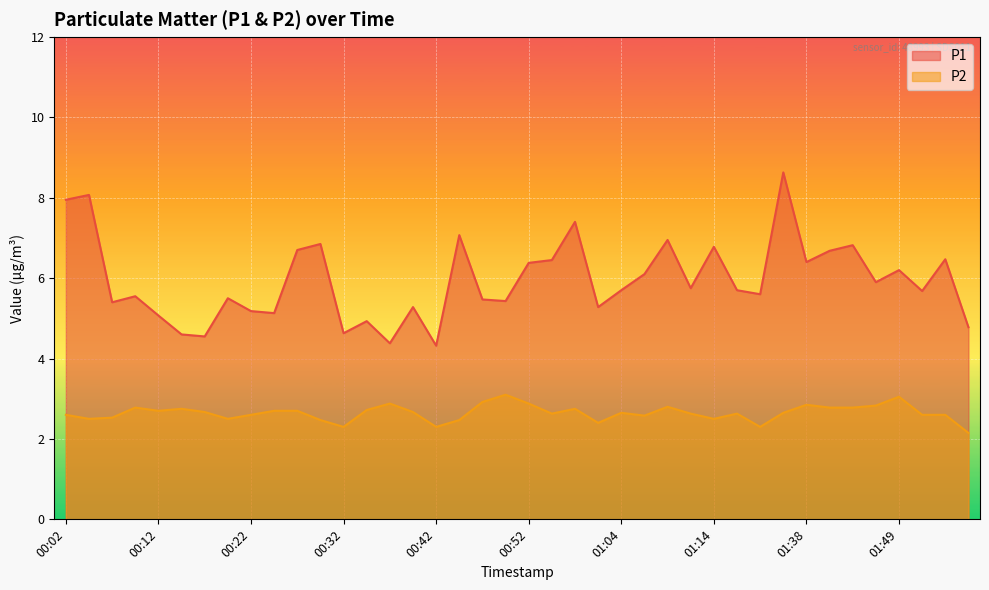

Which category has the highest value in the P2 series?

00:49